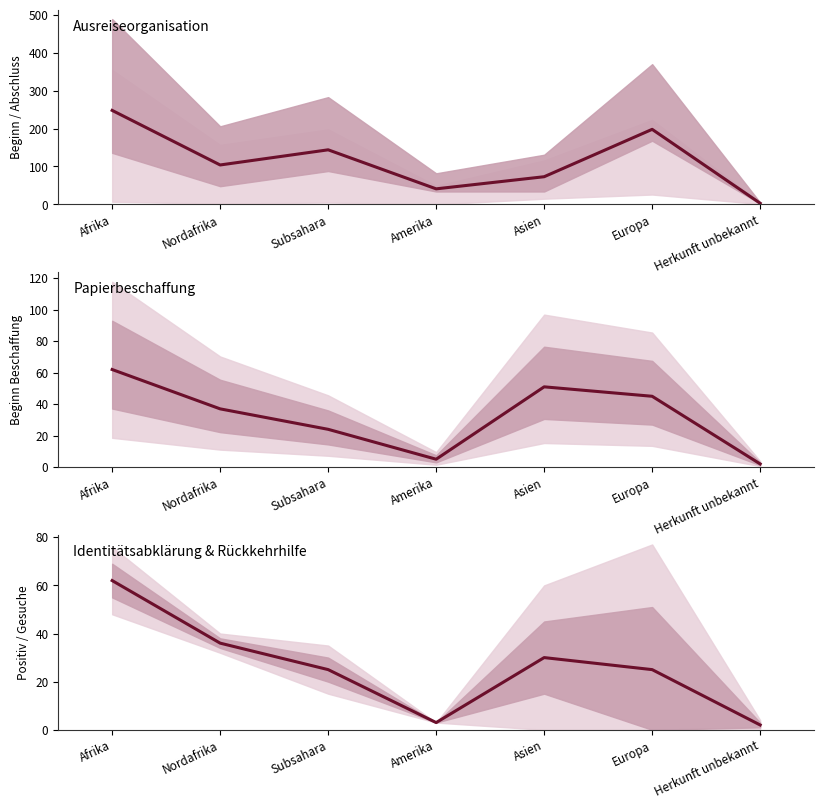

What is the value of the Identitätsabklärung & Rückkehrhilfe point at the 1st from the left?

62